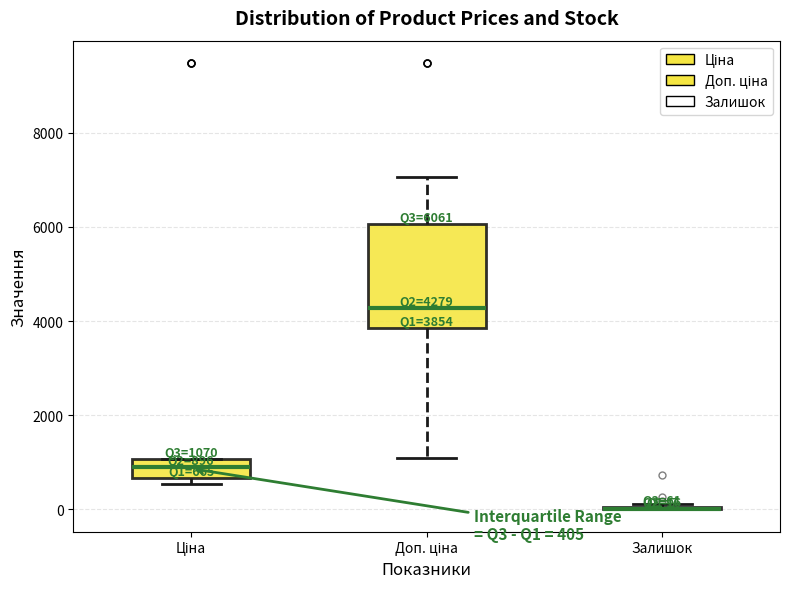

Which box is the tallest, from its lower edge to its upper edge?

Доп. ціна